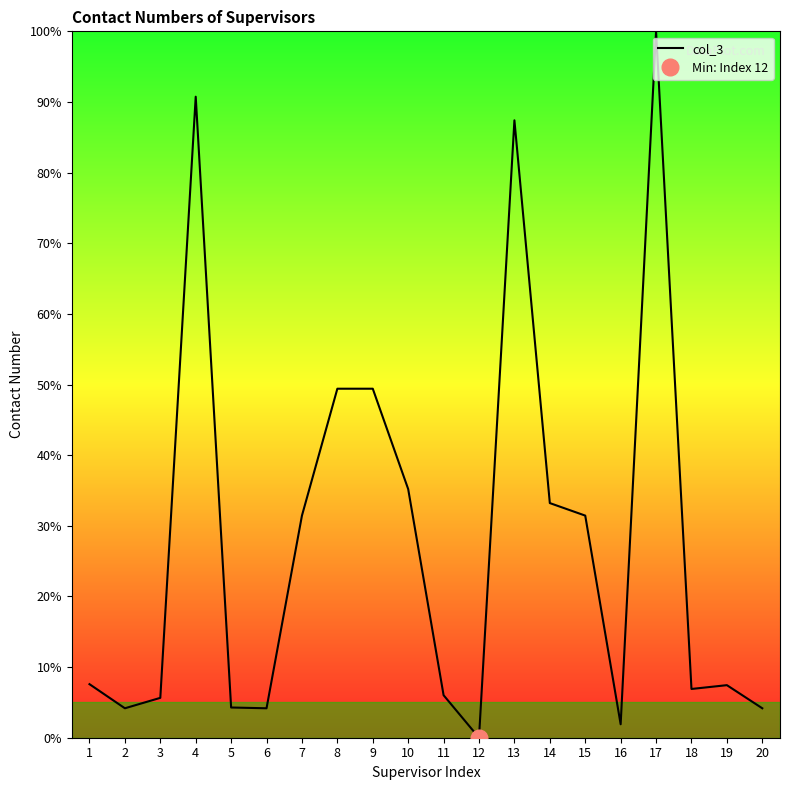

Where is the first local maximum?

4